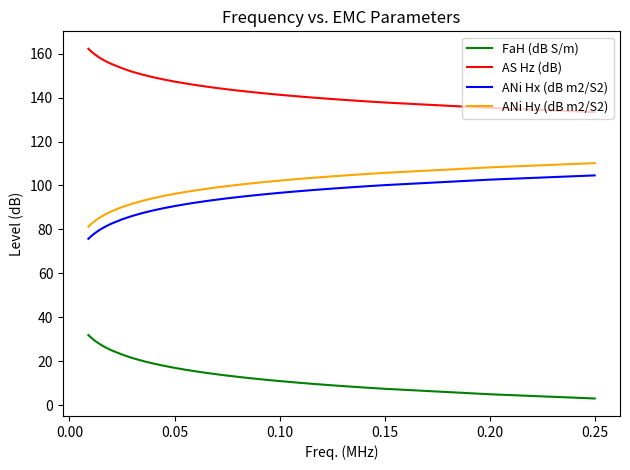

Which series has the largest total across all categories?

AS Hz (dB)